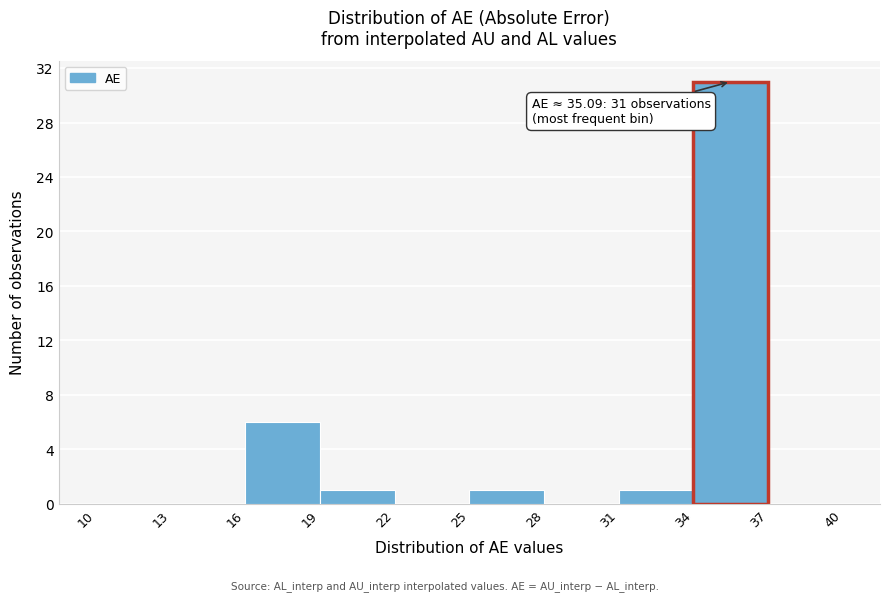

Which range on the x-axis has the tallest bar?

34 to 37